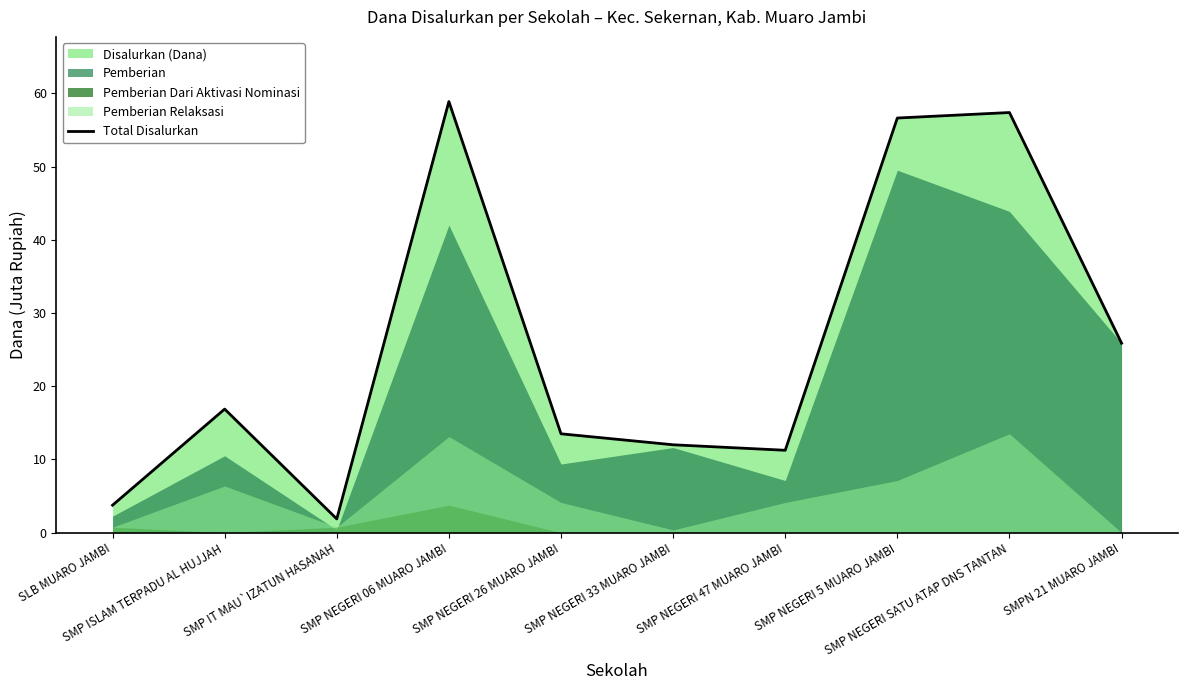

What value does the data have at SMP NEGERI 06 MUARO JAMBI?

58.9